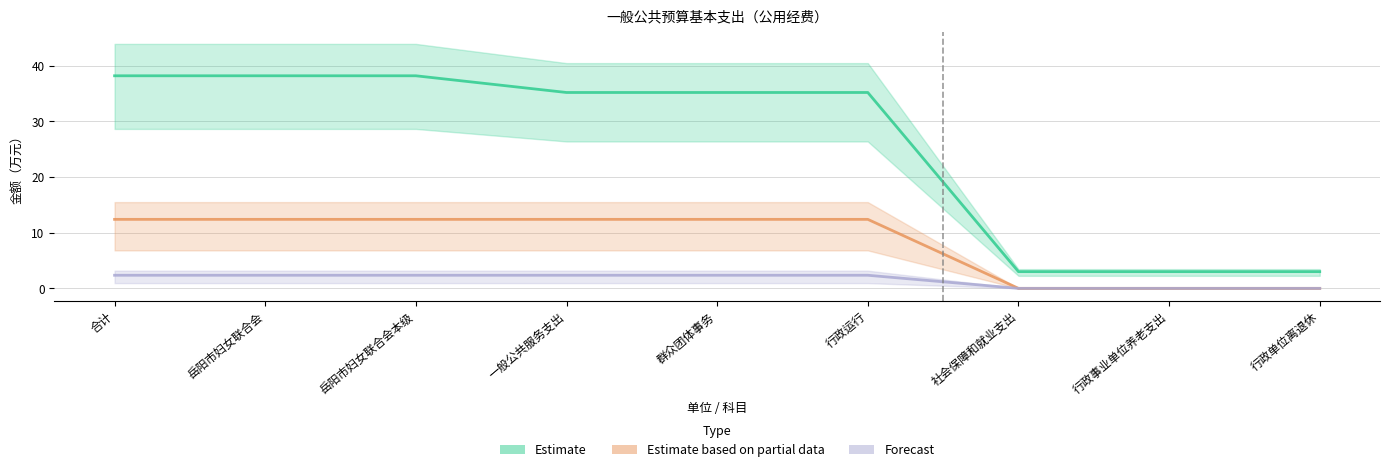

Reading right to left, transcribe all the data shown in this chart.

Estimate: 3.0	3.0	3.0	35.2	35.2	35.2	38.2	38.2	38.2
Estimate based on partial data: 0.0	0.0	0.0	12.4	12.4	12.4	12.4	12.4	12.4
Forecast: 0.0	0.0	0.0	2.4	2.4	2.4	2.4	2.4	2.4